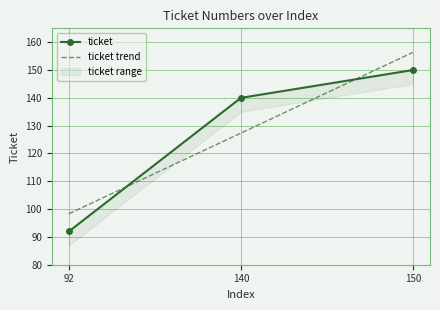

At which label is ticket closest to 121?

140